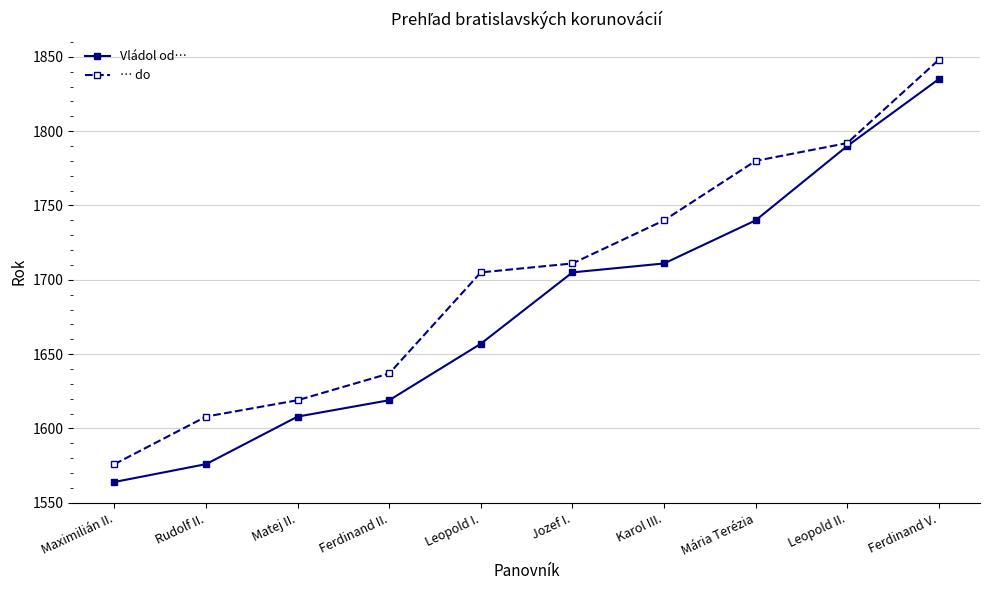

True or false: … do has more than 1 points higher than both neighbors.

False